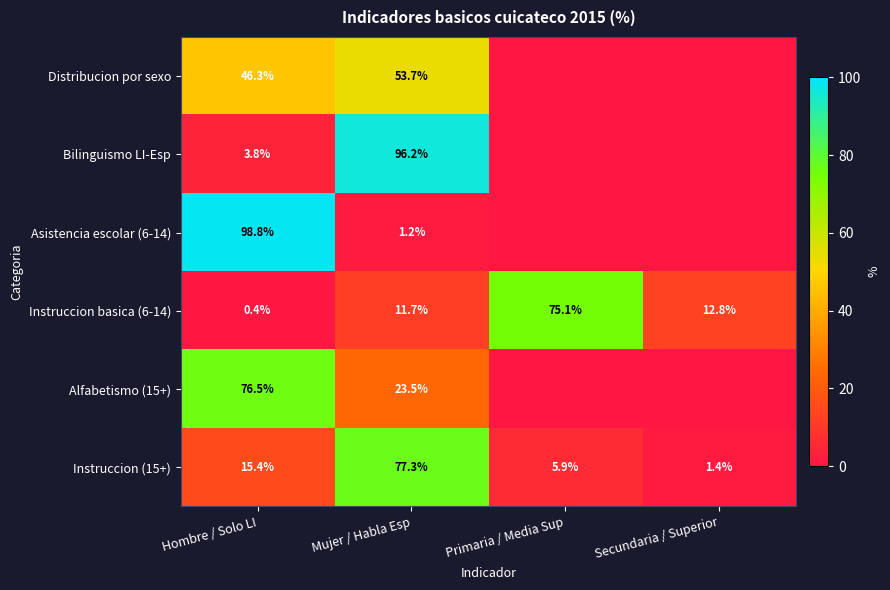

What is the greatest value displayed?

98.8